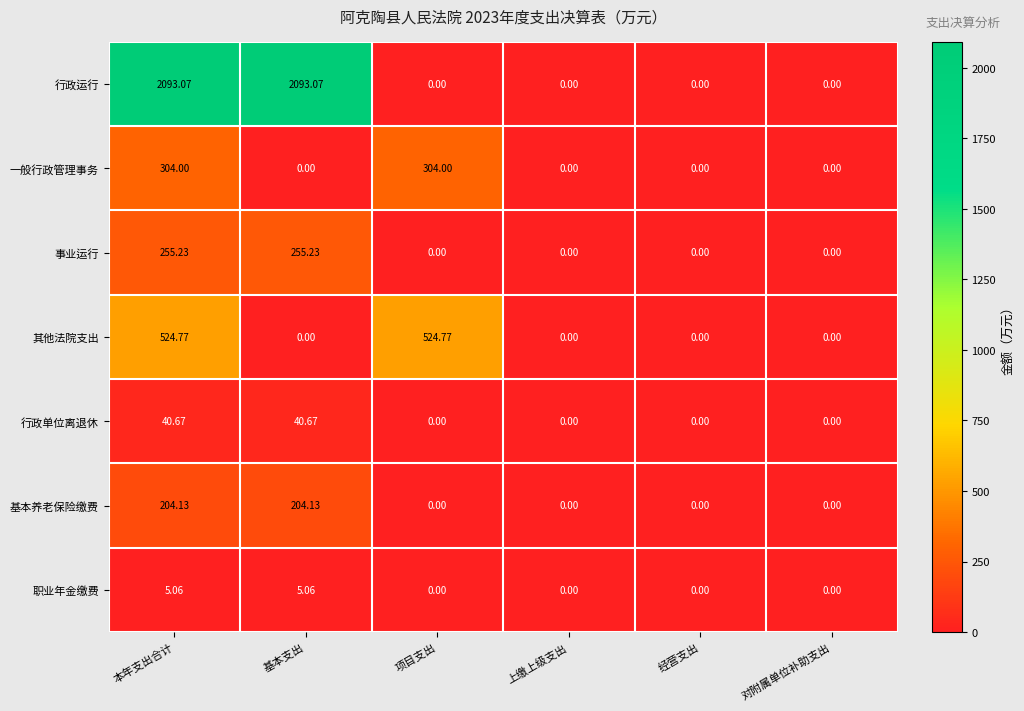

At 本年支出合计, list the series in order from largest to smallest.

行政运行, 其他法院支出, 一般行政管理事务, 事业运行, 基本养老保险缴费, 行政单位离退休, 职业年金缴费